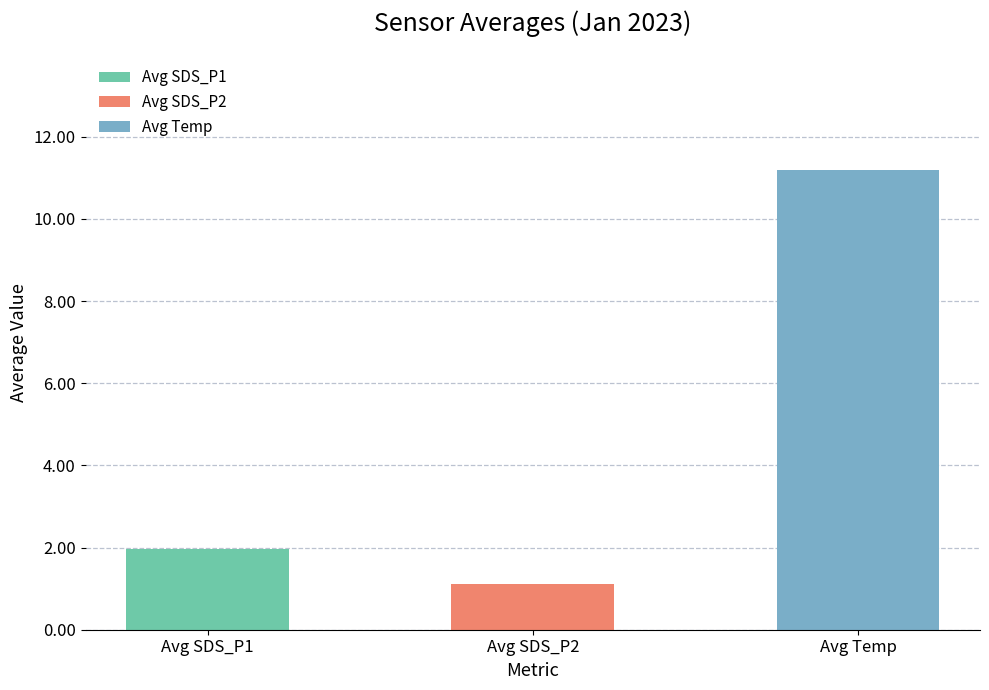

Reading left to right, list all the values displayed in this chart.

Avg SDS_P1=2.0	Avg SDS_P2=1.1	Avg Temp=11.2